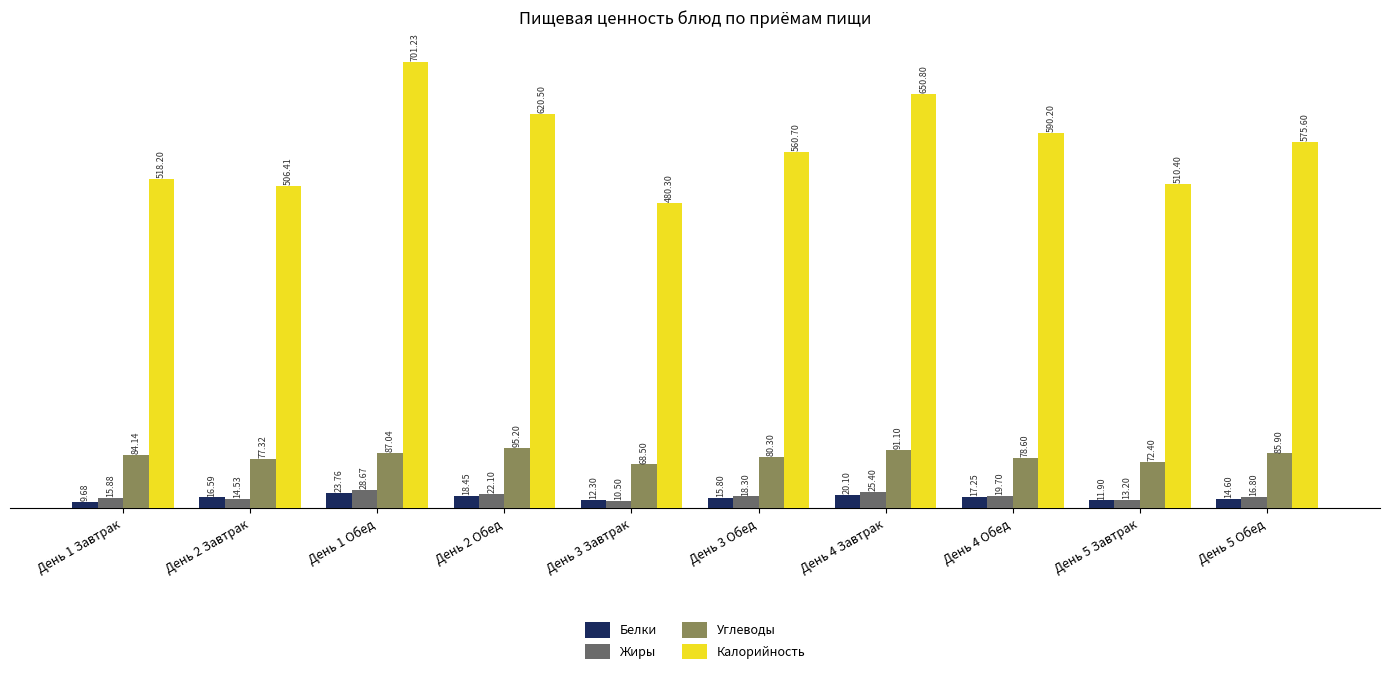

Is it true that Белки equals 11.9 at День 5 Завтрак?

True